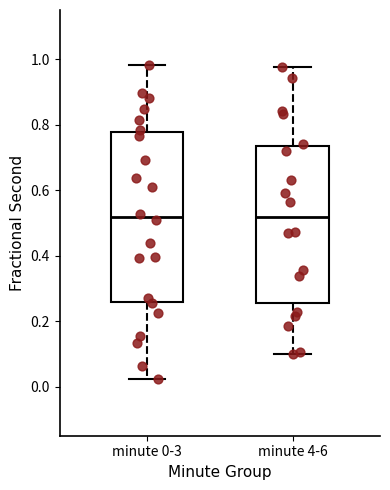

Comparing the boxes themselves (not the whiskers), which one is the tallest?

minute 0-3